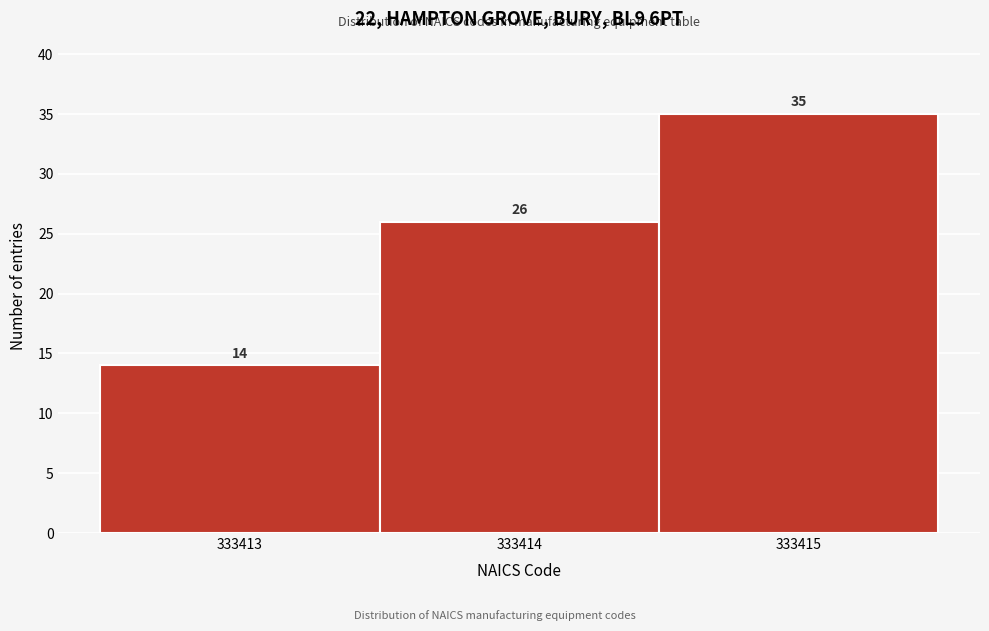

Reading left to right, list every bar in this chart as the range it spans on the x-axis followed by its height.

333412.5 to 333413.5: 14
333413.5 to 333414.5: 26
333414.5 to 333415.5: 35